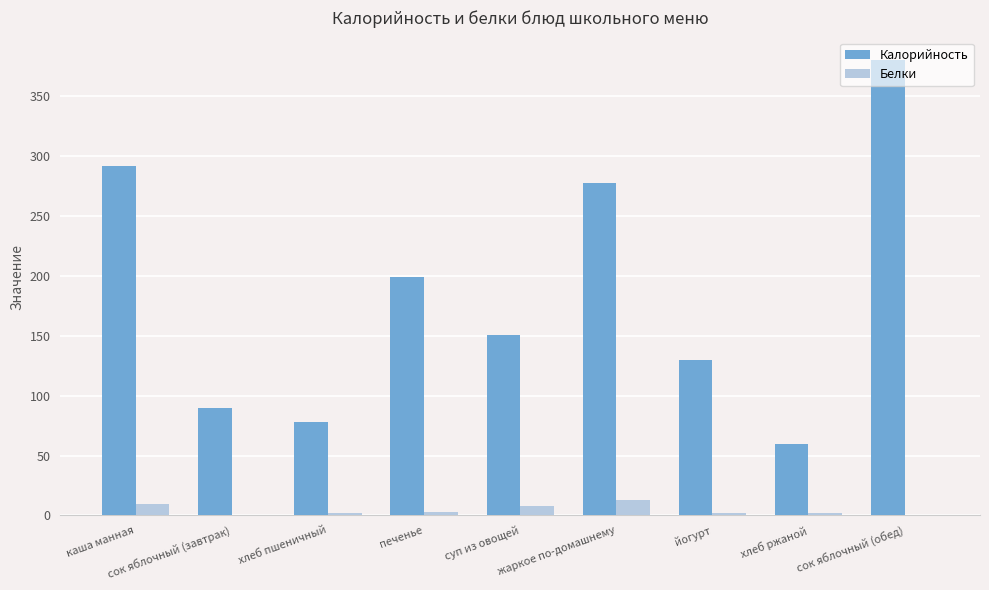

What is the highest value of the Белки series?

13.0